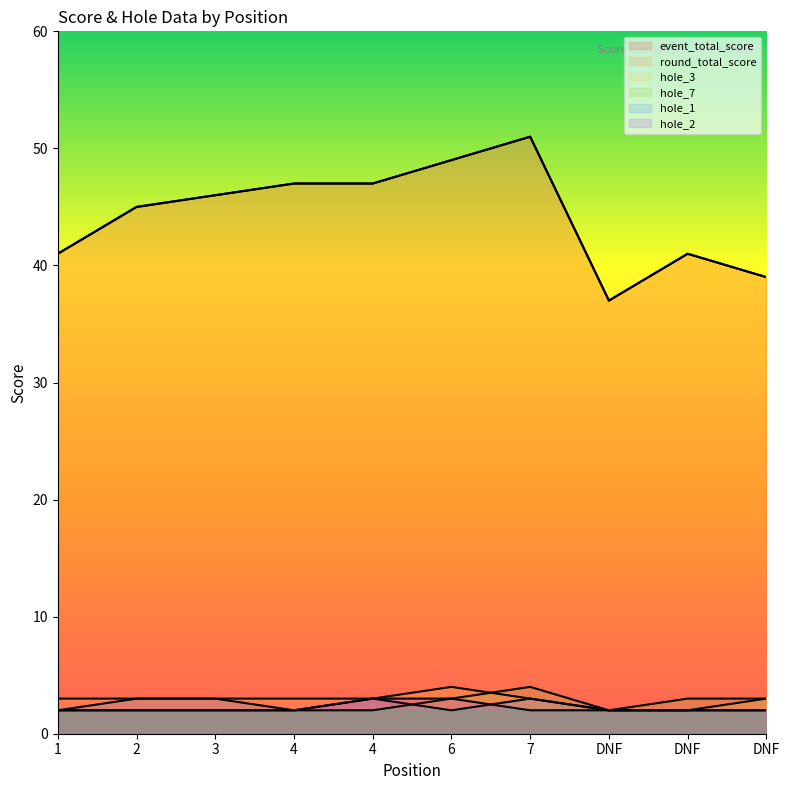

The value of hole_2 at 4 is 3. True or false?

False